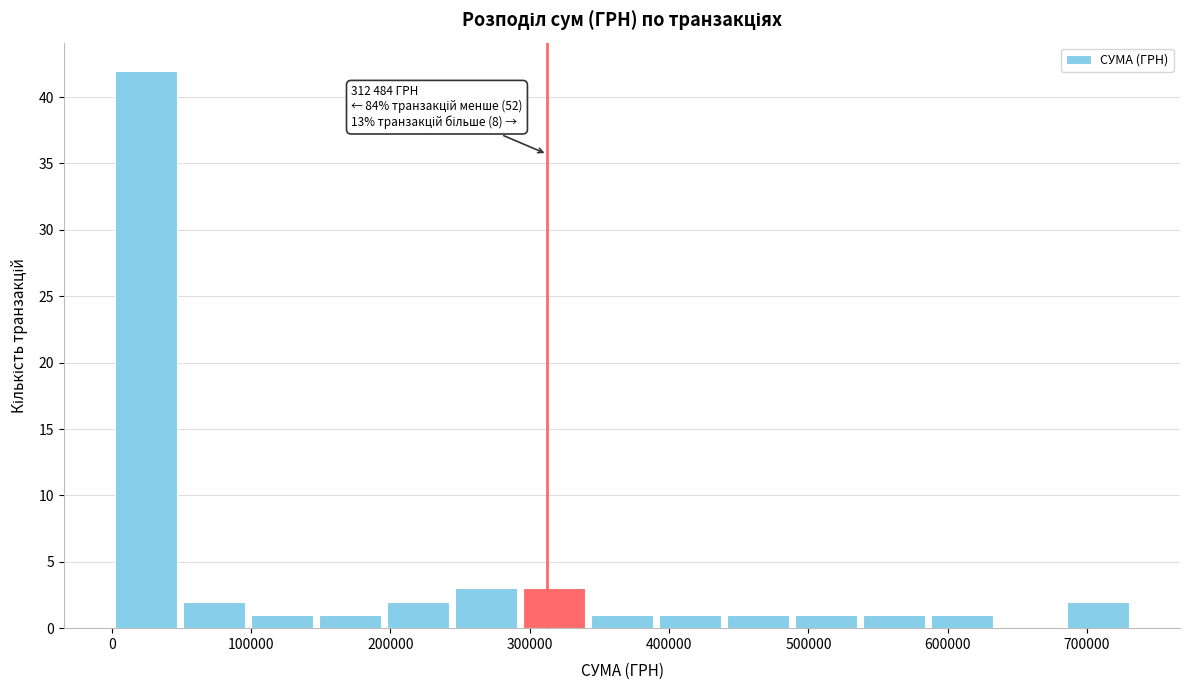

Over which range of the x-axis is the bar tallest?

0 to 50000